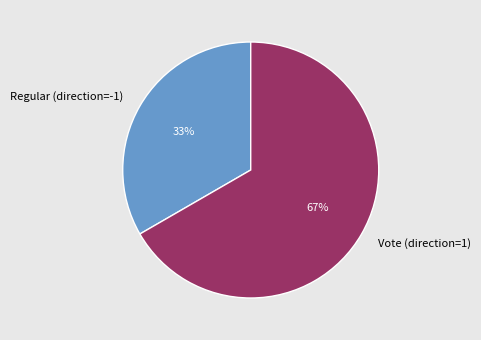

Is there any slice that represents more than half of the pie?

Yes